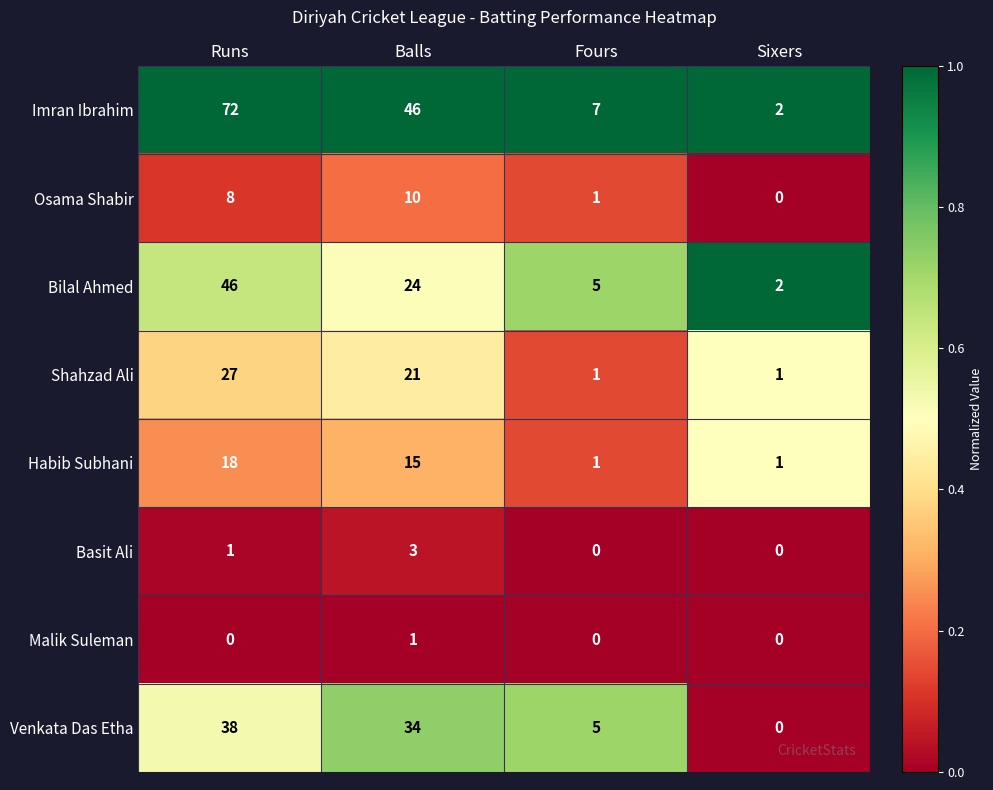

What is the difference between the Habib Subhani values at Sixers and Runs?

17